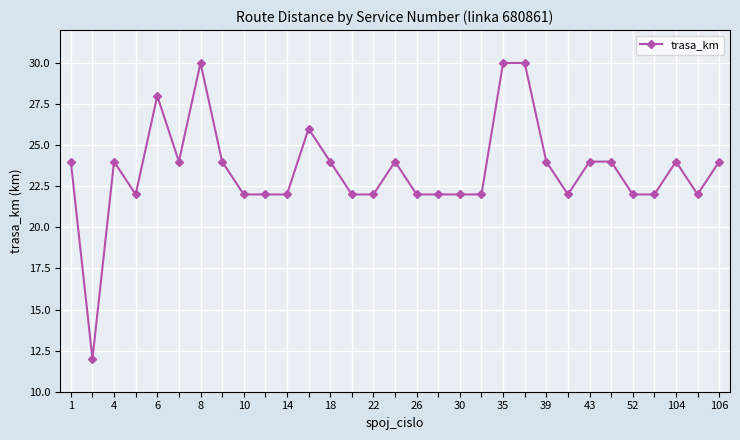

What is the minimum value shown in the chart?

12